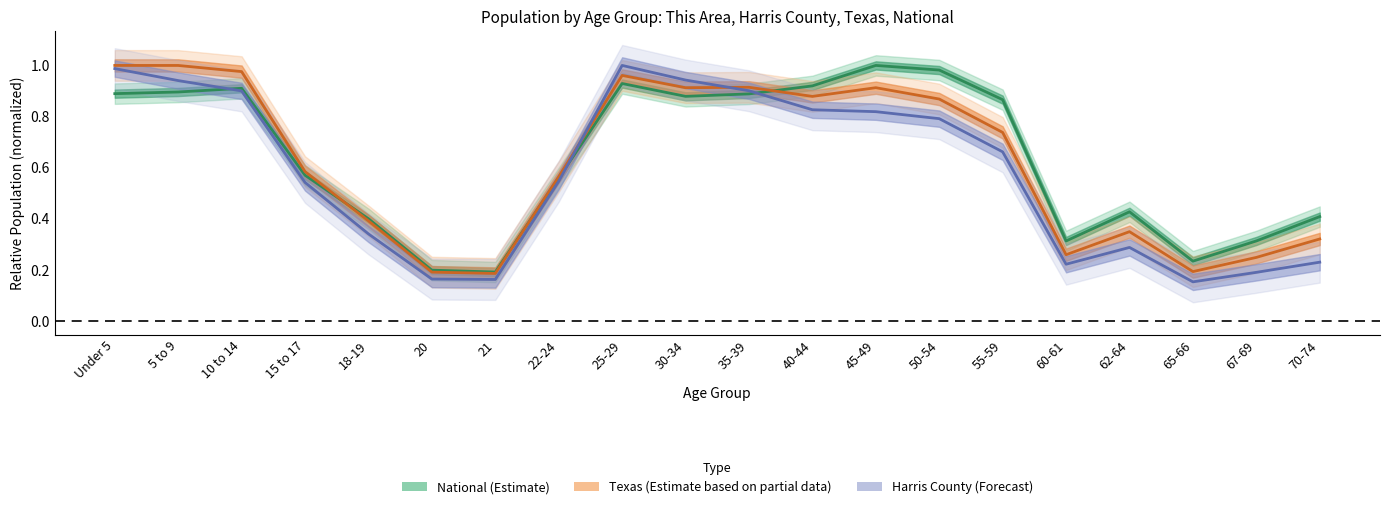

How many times do National and Harris County cross each other?

3